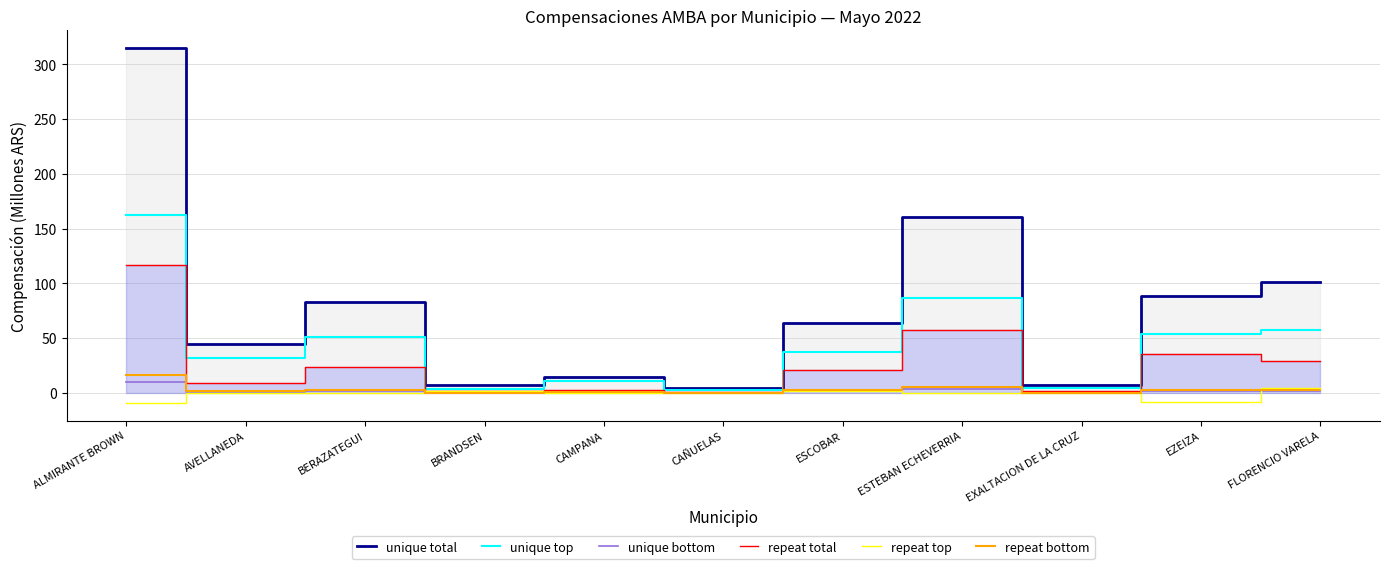

How many values in the repeat total series are below 20?

5